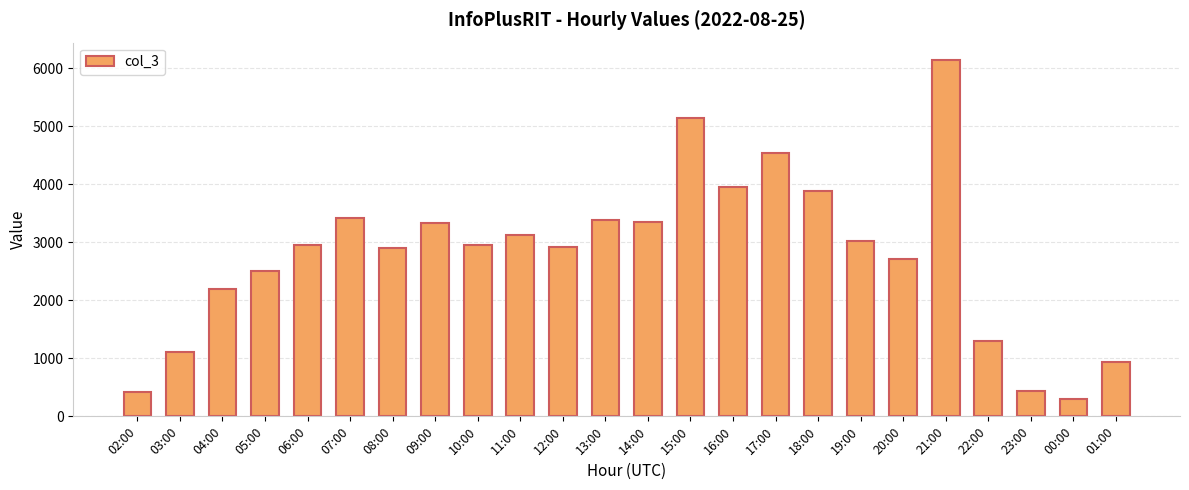

How many data points does each series have?

24